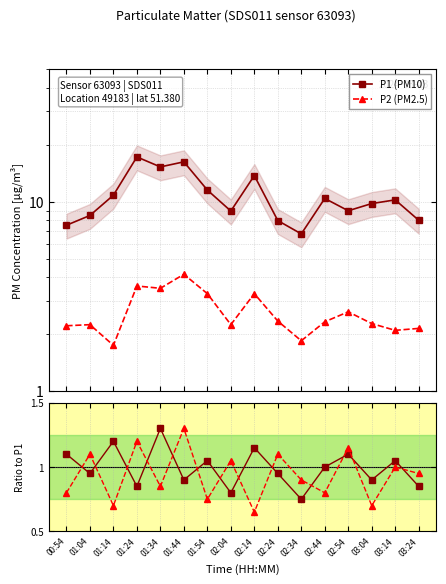

Is the value of P2 (PM2.5) at 02:34 greater than the value of P2 ratio at 03:04?

Yes